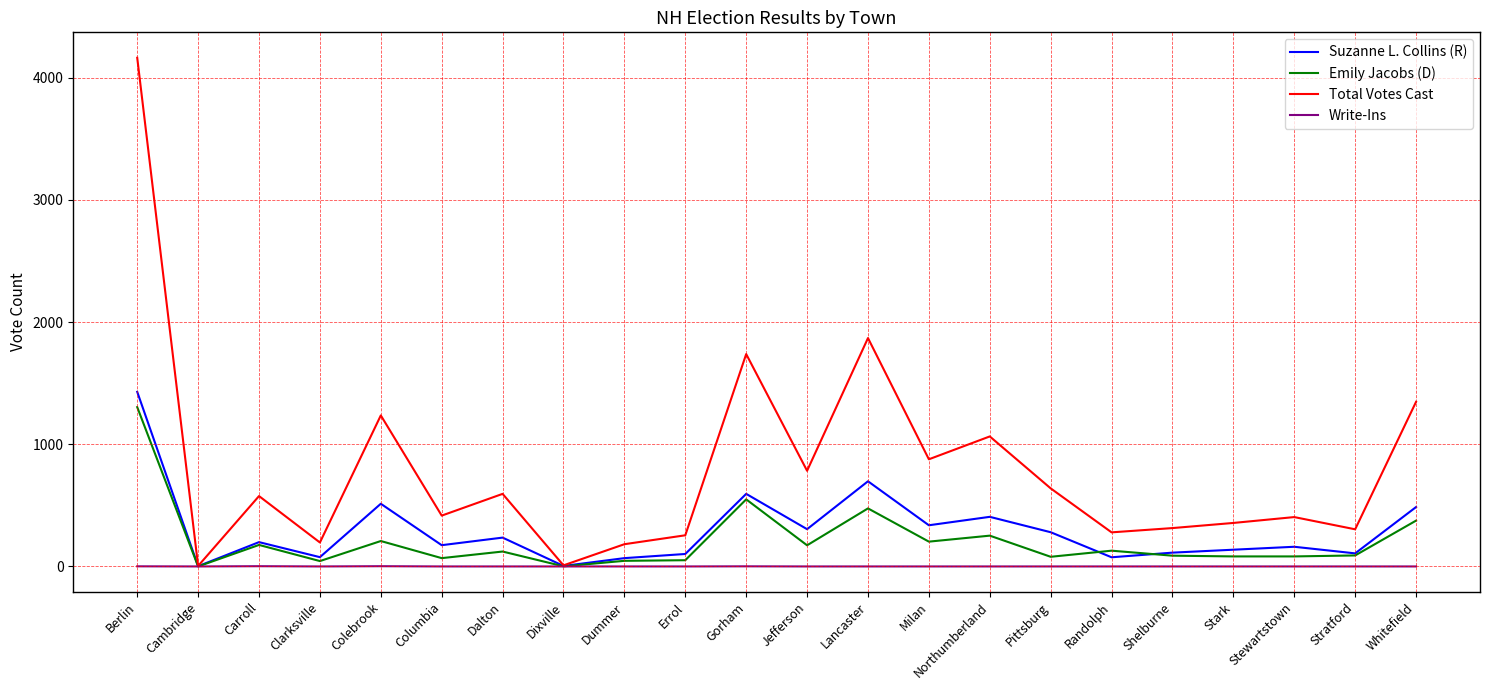

Rank the series by their maximum value, from highest to lowest.

Total Votes Cast, Suzanne L. Collins (R), Emily Jacobs (D), Write-Ins